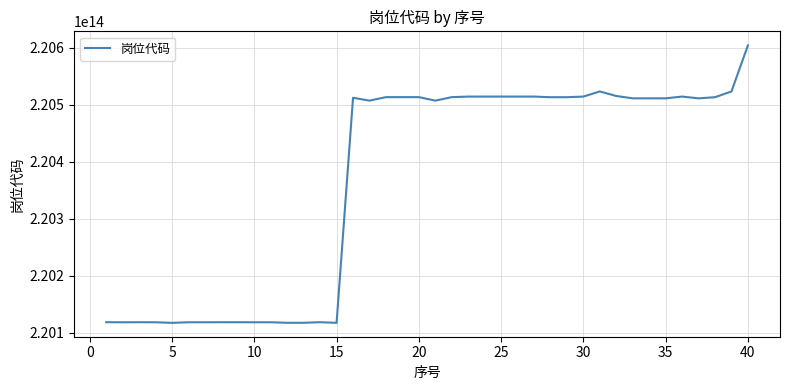

Is it true that the value at 5 is 368715252873053?

False